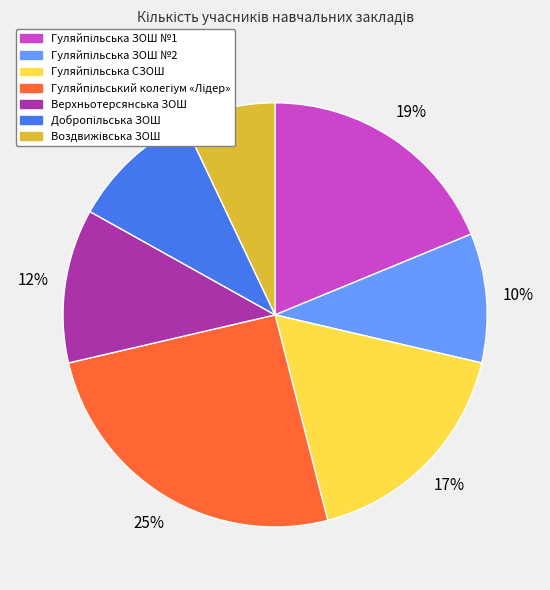

To the nearest percent, what is the difference between the largest and smallest slice percentages?

18%